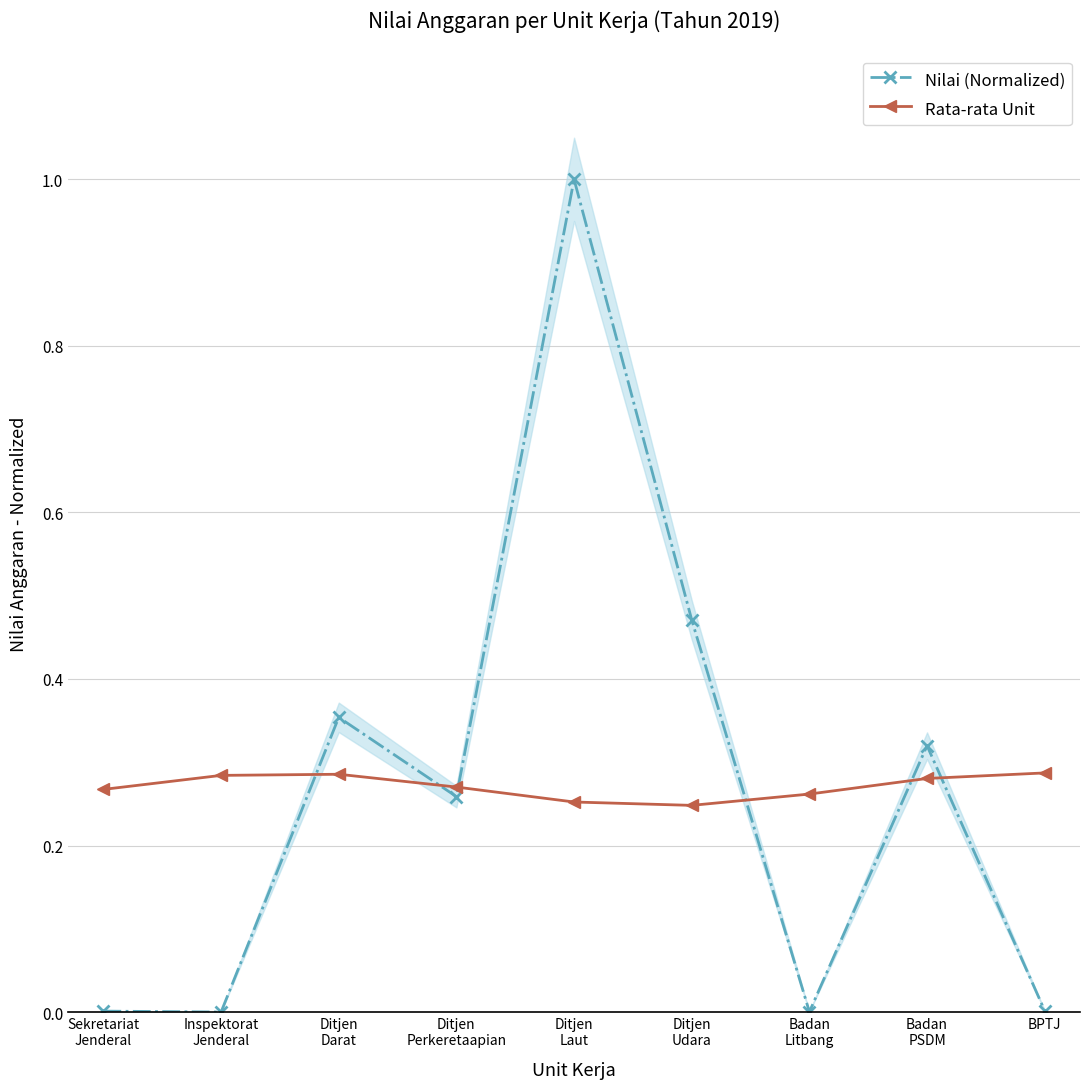

Which has a higher value, Ditjen
Udara or Badan
PSDM?

Ditjen
Udara